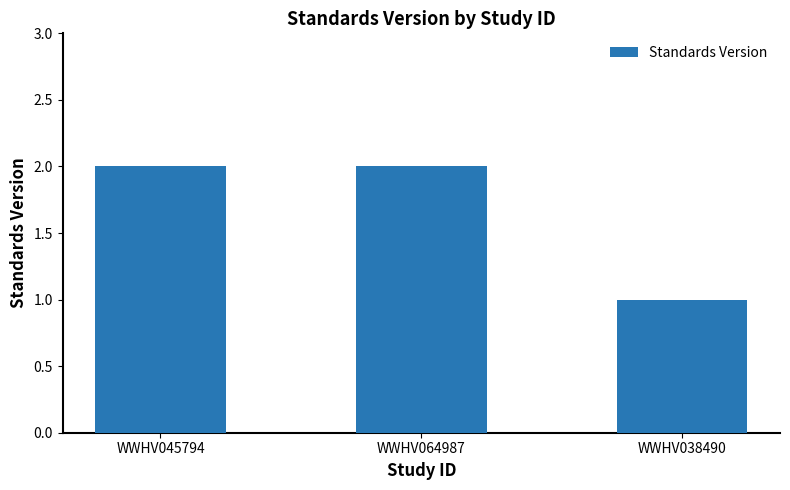

What is the average value?

2